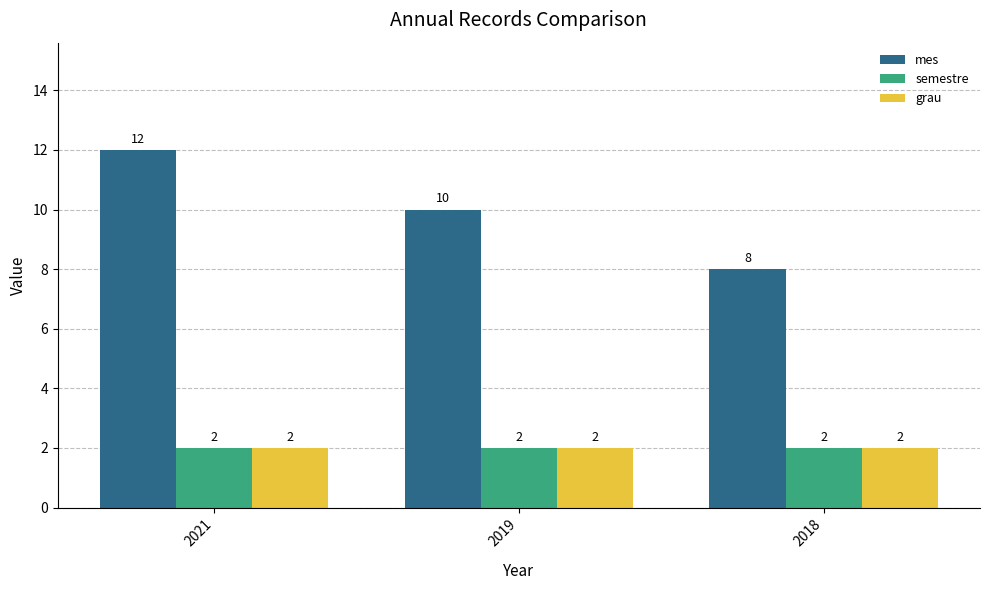

Count the number of data series in this chart.

3